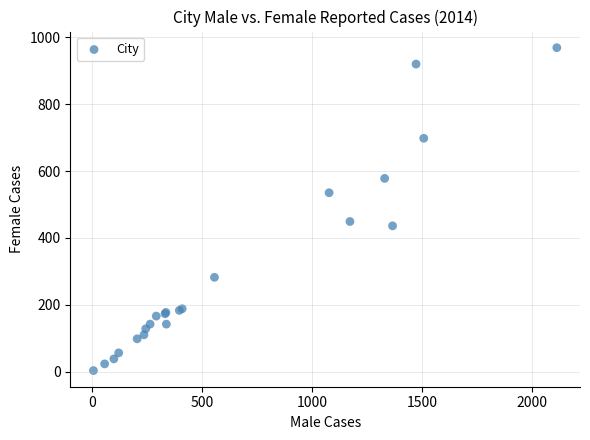

What Y value in the scatter plot is closest to 486?

449